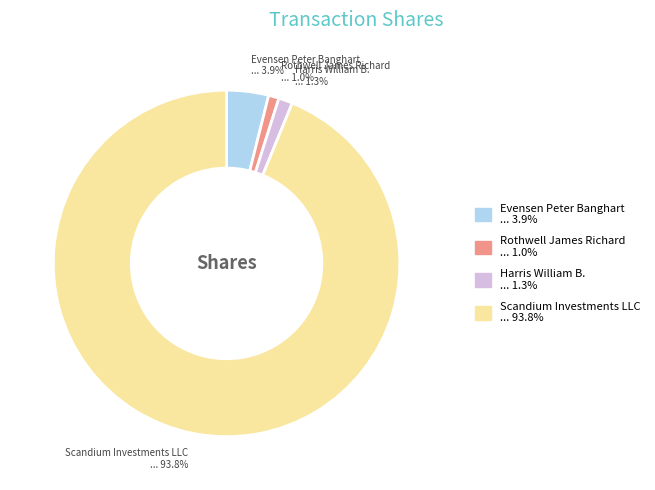

Which slice represents more than half of the pie?

Scandium Investments LLC